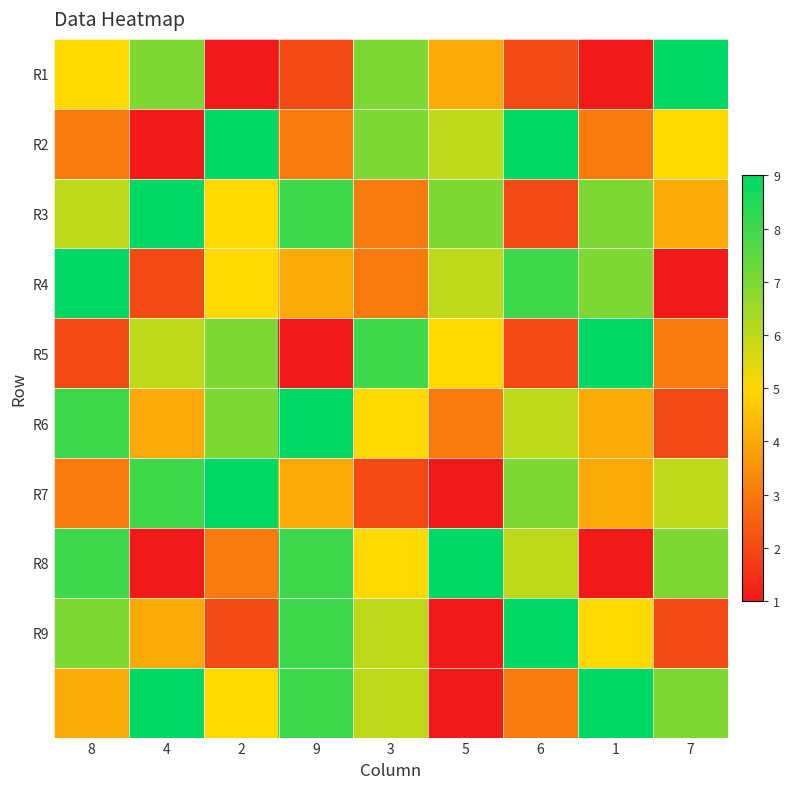

Between 4 and 6, which is larger?

4